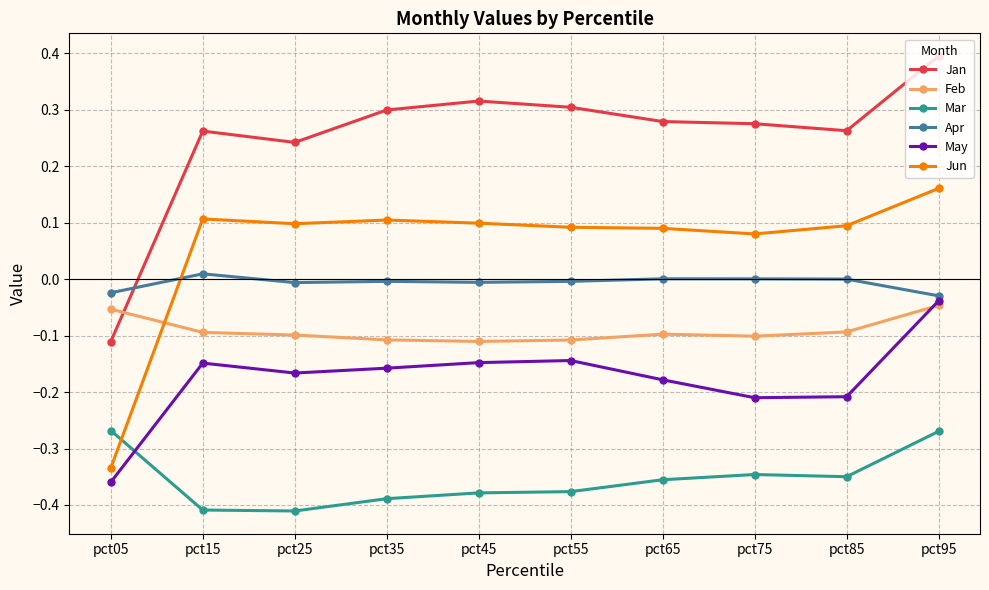

In Mar, how many points are higher than both neighbors (excluding endpoints)?

1